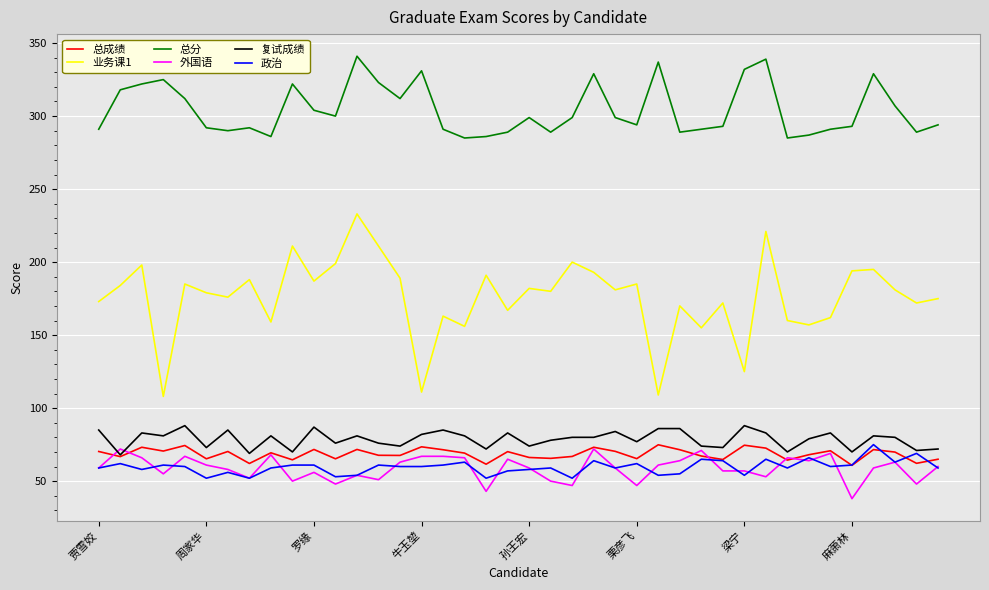

True or false: 总分 and 政治 intersect in this chart.

False